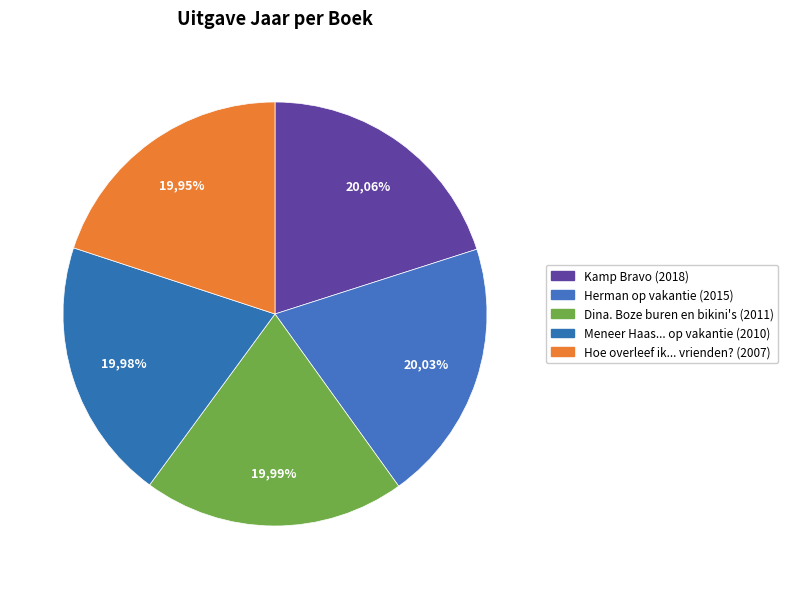

Is it true that Dina. Boze buren en bikini's is 6% of the pie?

False